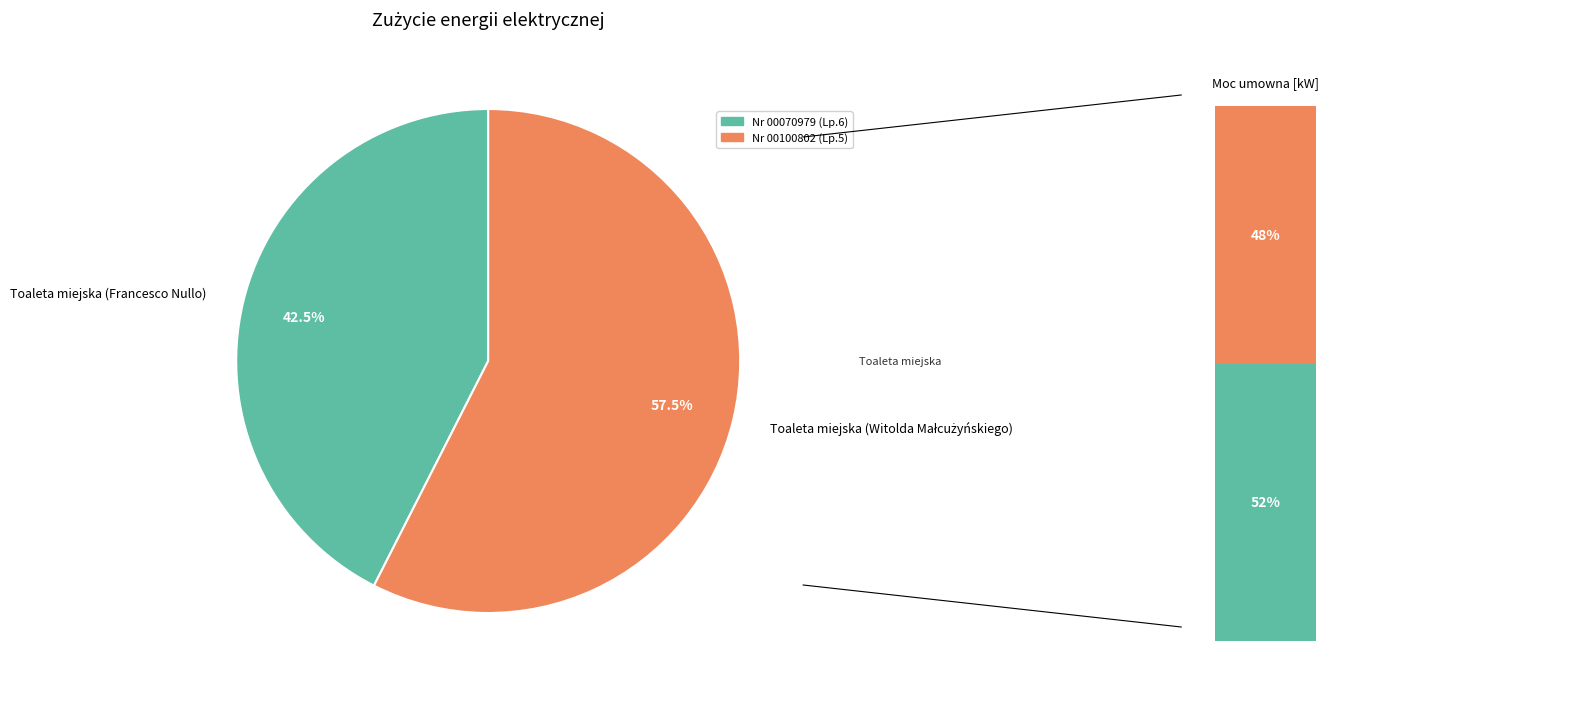

How many slices are in this pie chart?

2